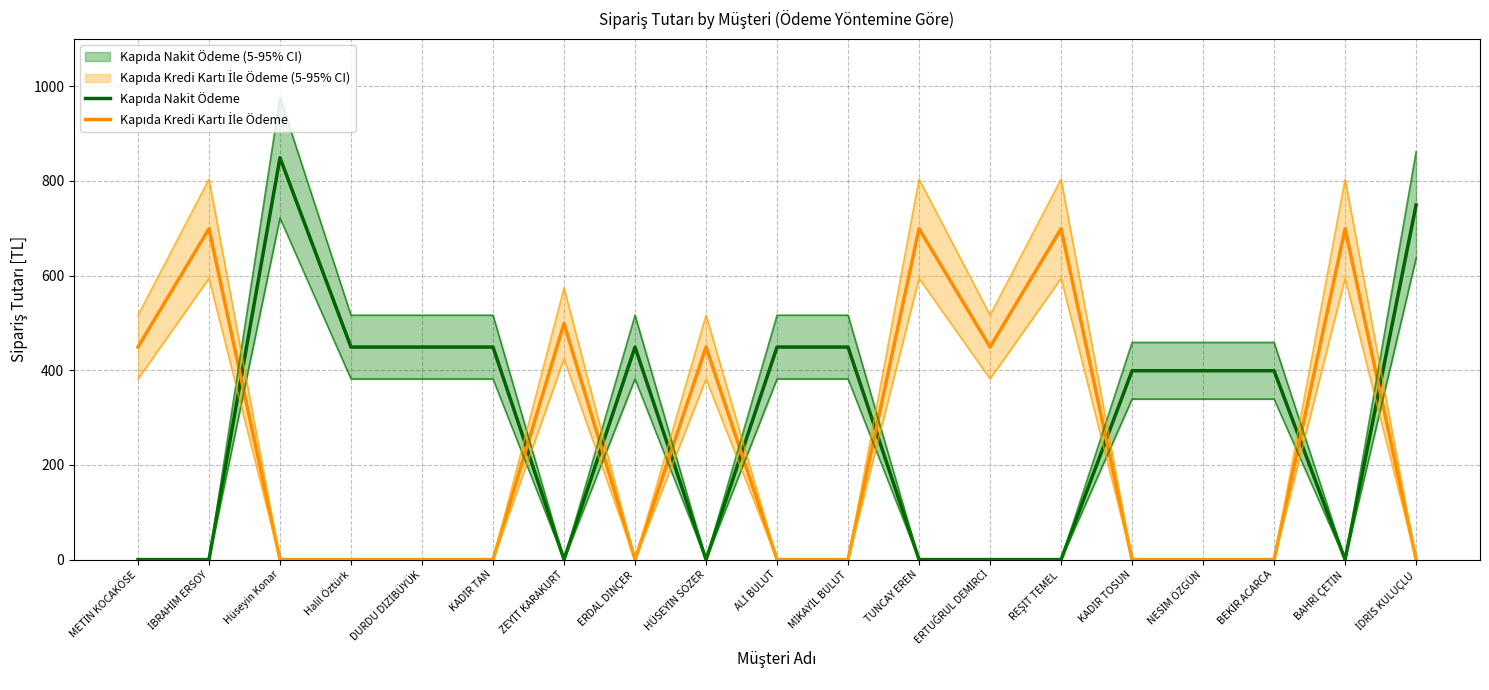

True or false: Kapıda Kredi Kartı İle Ödeme and Kapıda Nakit Ödeme cross at least once.

True